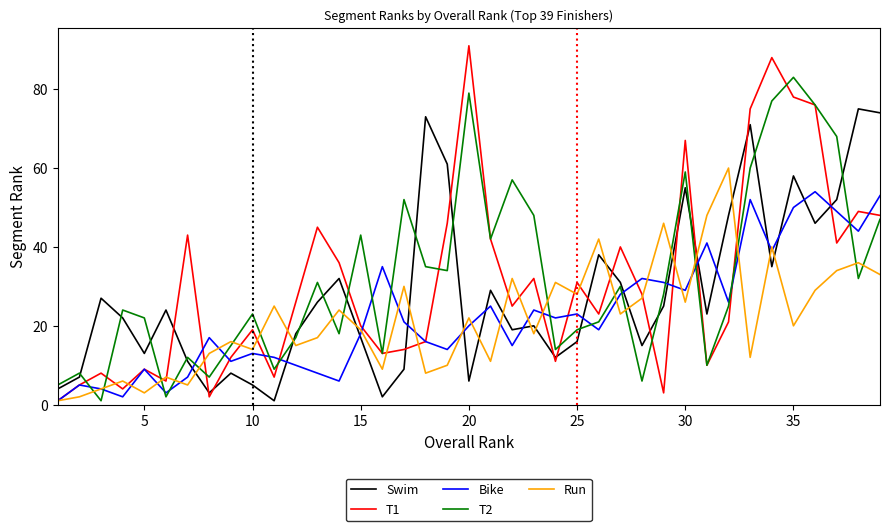

List the series in order of their peak value, highest first.

T1, T2, Swim, Run, Bike